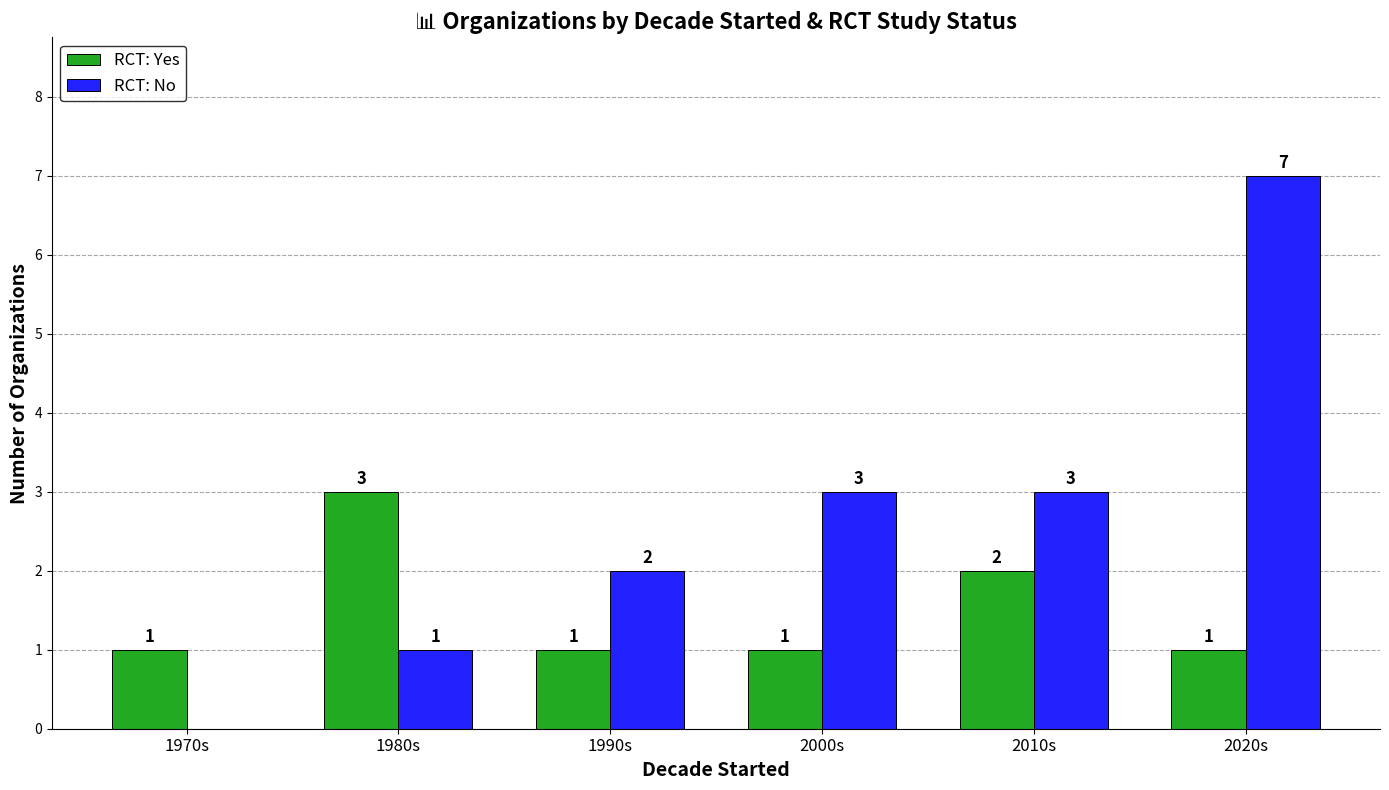

Which label corresponds to the largest value in the chart?

2020s